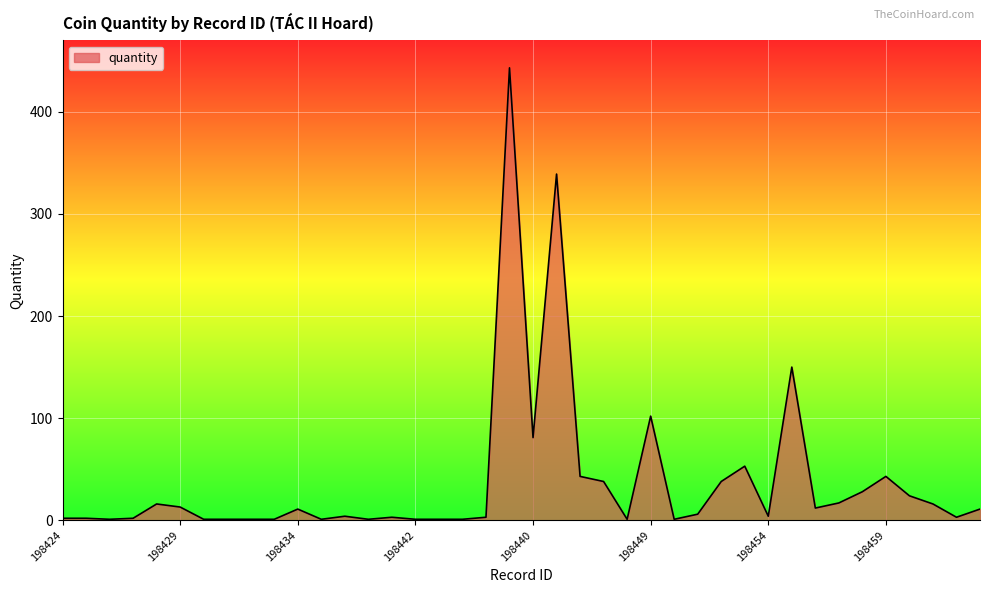

What is the greatest value displayed?

443